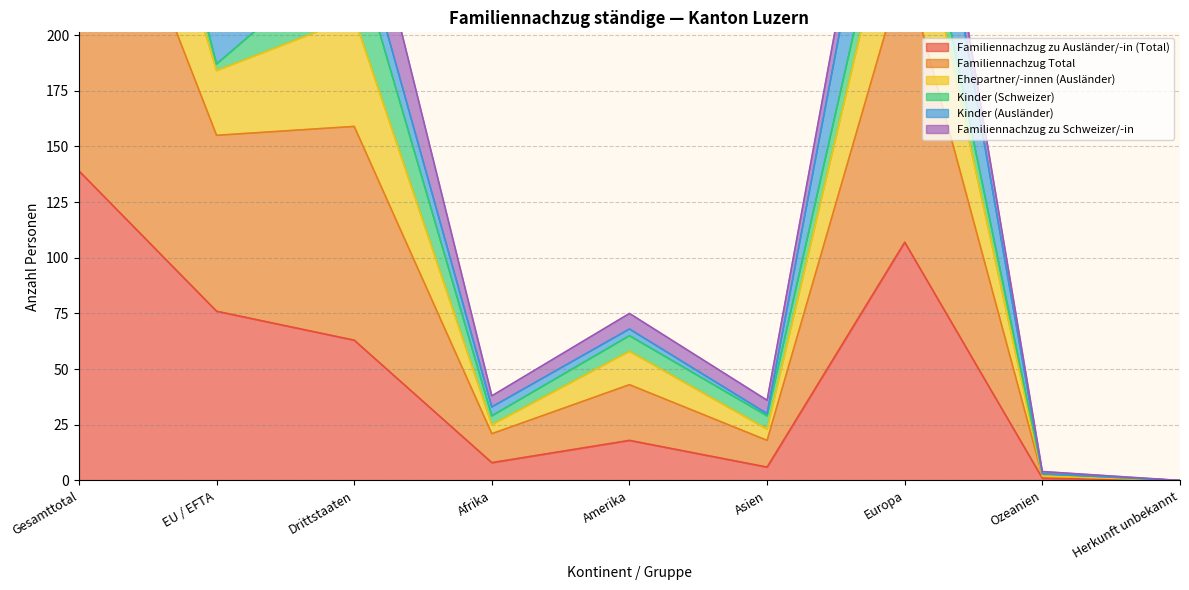

The value of Familiennachzug zu Ausländer/-in (Total) at Gesamttotal is 205. True or false?

False